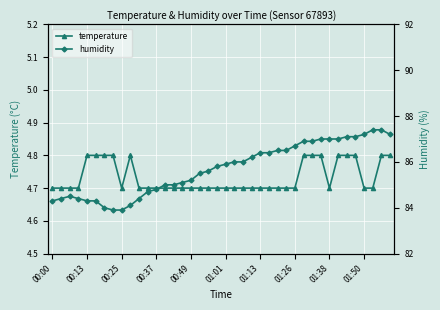

Rank the series by their maximum value, from lowest to highest.

temperature, humidity